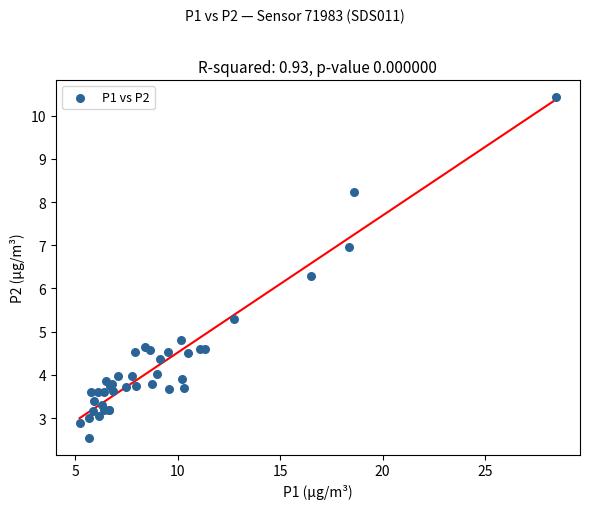

What Y value in the scatter plot is closest to 6?

6.3